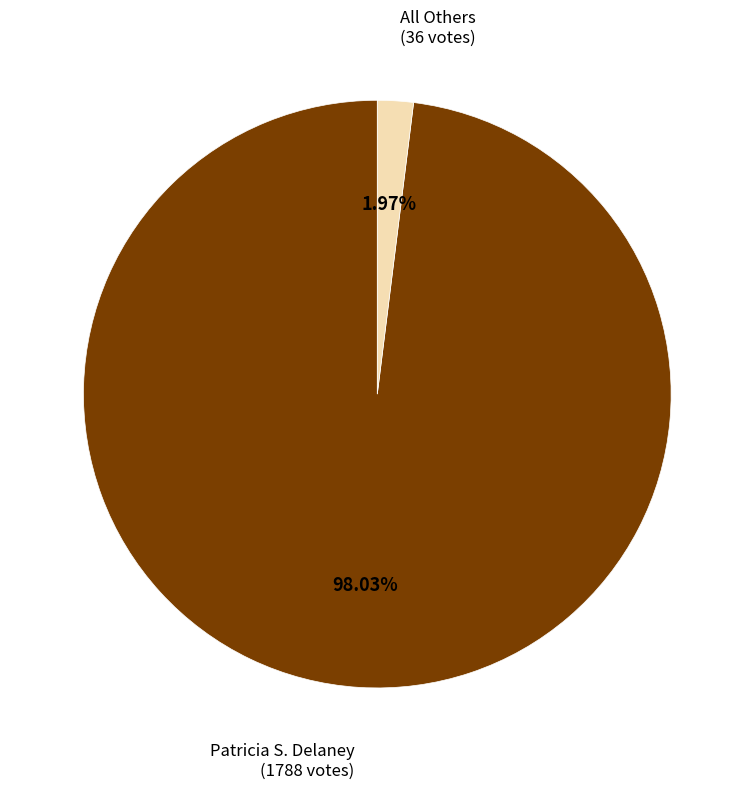

Is there a majority slice in this chart?

Yes